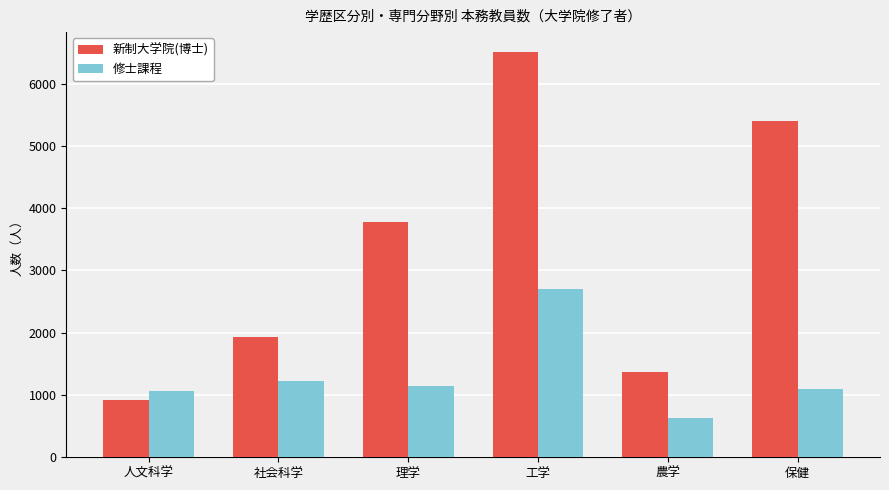

How many bars are there in total?

12